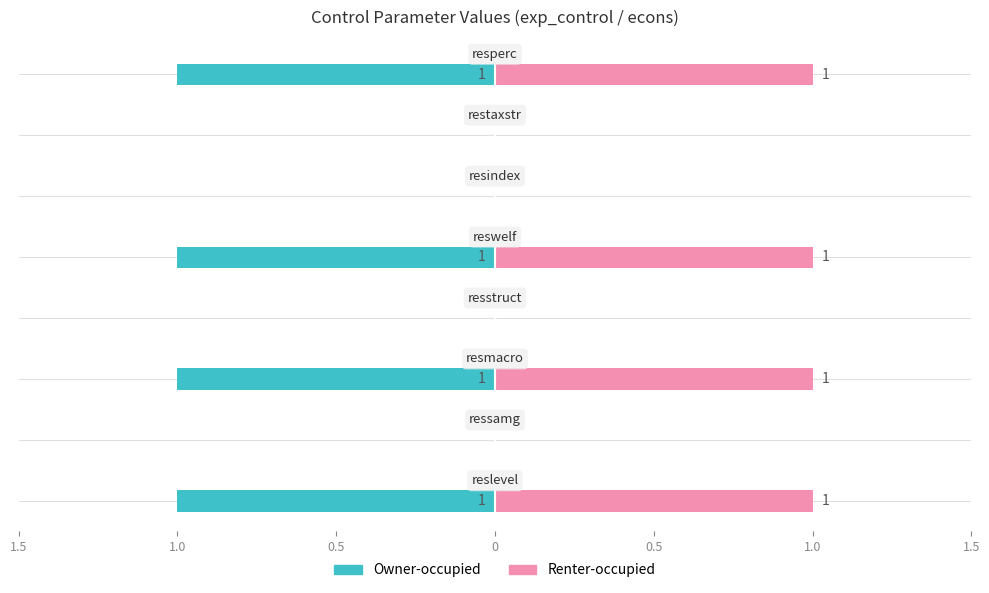

Rank the series by their average value, from lowest to highest.

Owner-occupied, Renter-occupied